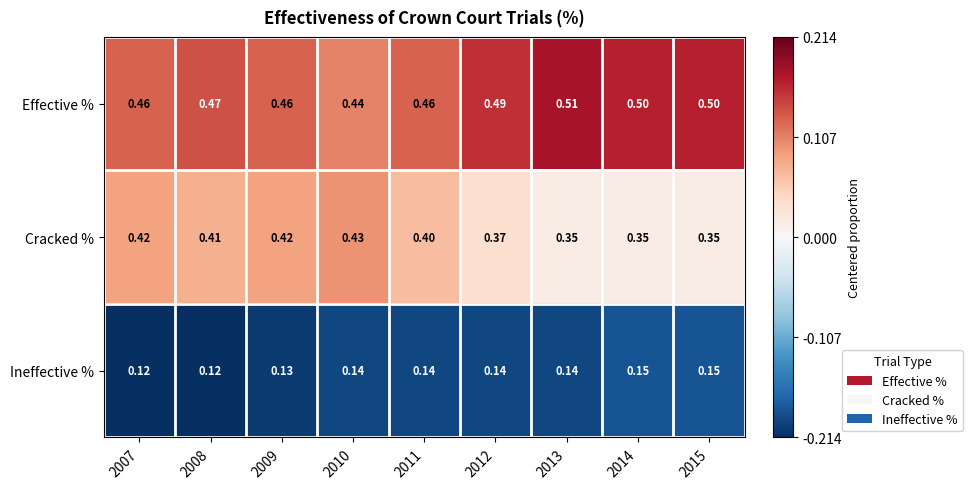

Is the value of Ineffective % at 2013 greater than the value of Effective % at 2014?

No